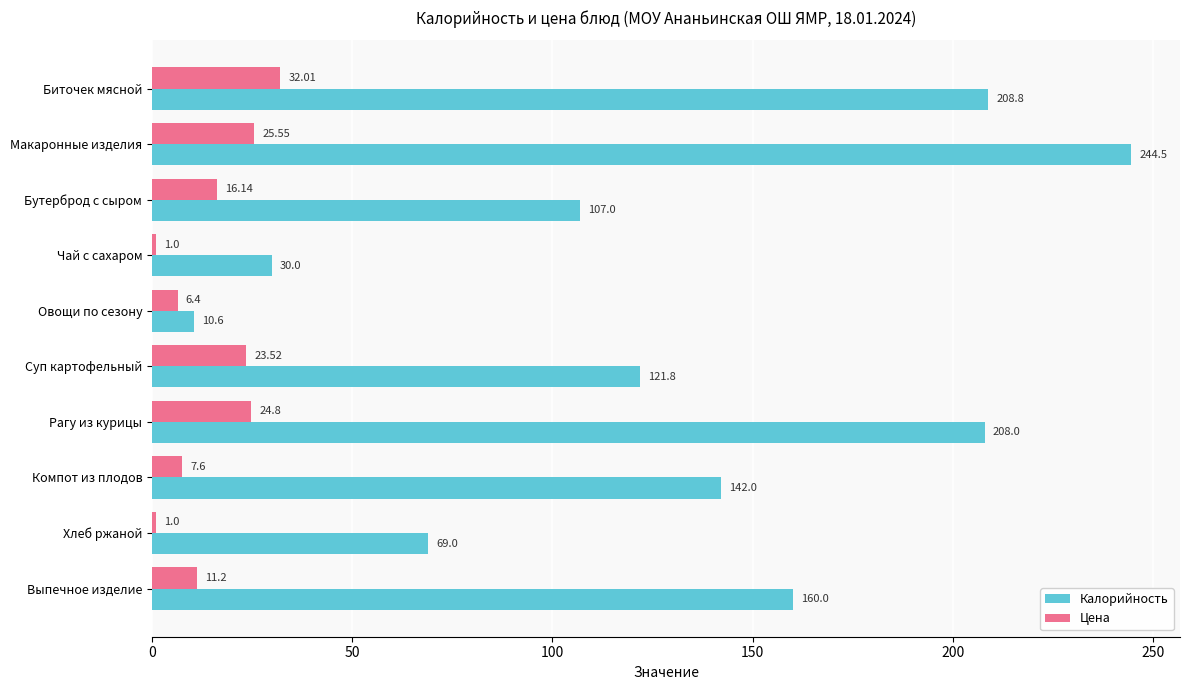

Rank the categories by Калорийность value from lowest to highest.

Овощи по сезону, Чай с сахаром, Хлеб ржаной, Бутерброд с сыром, Суп картофельный, Компот из плодов, Выпечное изделие, Рагу из курицы, Биточек мясной, Макаронные изделия